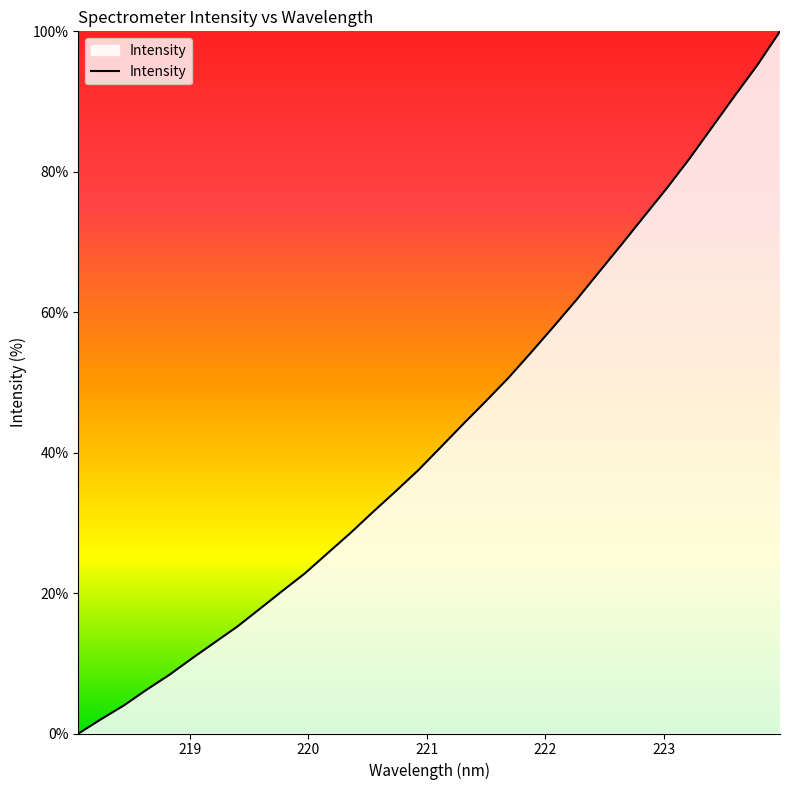

What is the greatest value displayed?

100.0